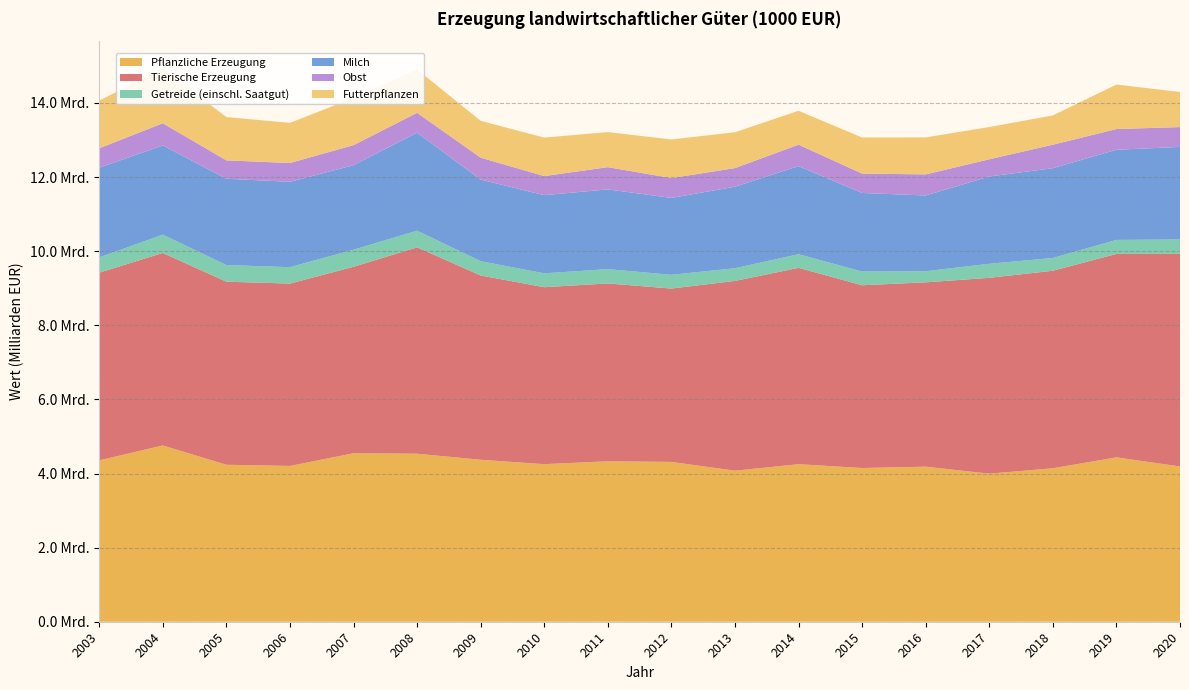

Reading left to right, transcribe all the data shown in this chart.

Pflanzliche Erzeugung: 4354149.7	4757676.8	4236528.8	4204707.2	4547397.1	4534867.6	4370988.0	4253052.2	4330480.1	4313545.1	4076535.3	4251690.2	4148868.0	4184688.0	3995893.8	4141772.9	4436181.1	4190796.1
Tierische Erzeugung: 5065293.6	5195614.2	4940491.6	4921159.1	5031680.2	5570316.8	4974038.3	4775397.1	4799574.9	4678256.4	5121331.5	5299061.0	4932171.0	4974953.0	5285424.3	5330759.6	5490790.3	5735555.5
Getreide (einschl. Saatgut): 412825.9	493305.4	448892.4	443103.3	461342.4	449302.4	385241.4	374130.9	386290.2	370975.6	342792.4	367365.2	369913.0	299510.0	379579.7	344302.0	377802.0	390607.5
Milch: 2420950.3	2408225.6	2329300.9	2303614.5	2280225.9	2644570.6	2201774.2	2109671.9	2152021.5	2074858.5	2199859.5	2377502.2	2120435.0	2044486.0	2355093.6	2424093.0	2433110.6	2497493.1
Obst: 524332.7	598683.4	496360.1	507576.0	541489.0	536023.8	592255.4	514741.8	600206.5	535975.1	502649.4	579727.8	523481.0	569411.0	464985.1	633213.7	559104.1	535215.1
Futterpflanzen: 1287869.7	1468344.0	1169218.5	1083368.0	1273403.1	1170416.1	993560.2	1039115.9	946462.2	1041873.7	967332.8	914502.7	973052.0	998337.0	870003.2	790261.8	1201460.4	946798.0